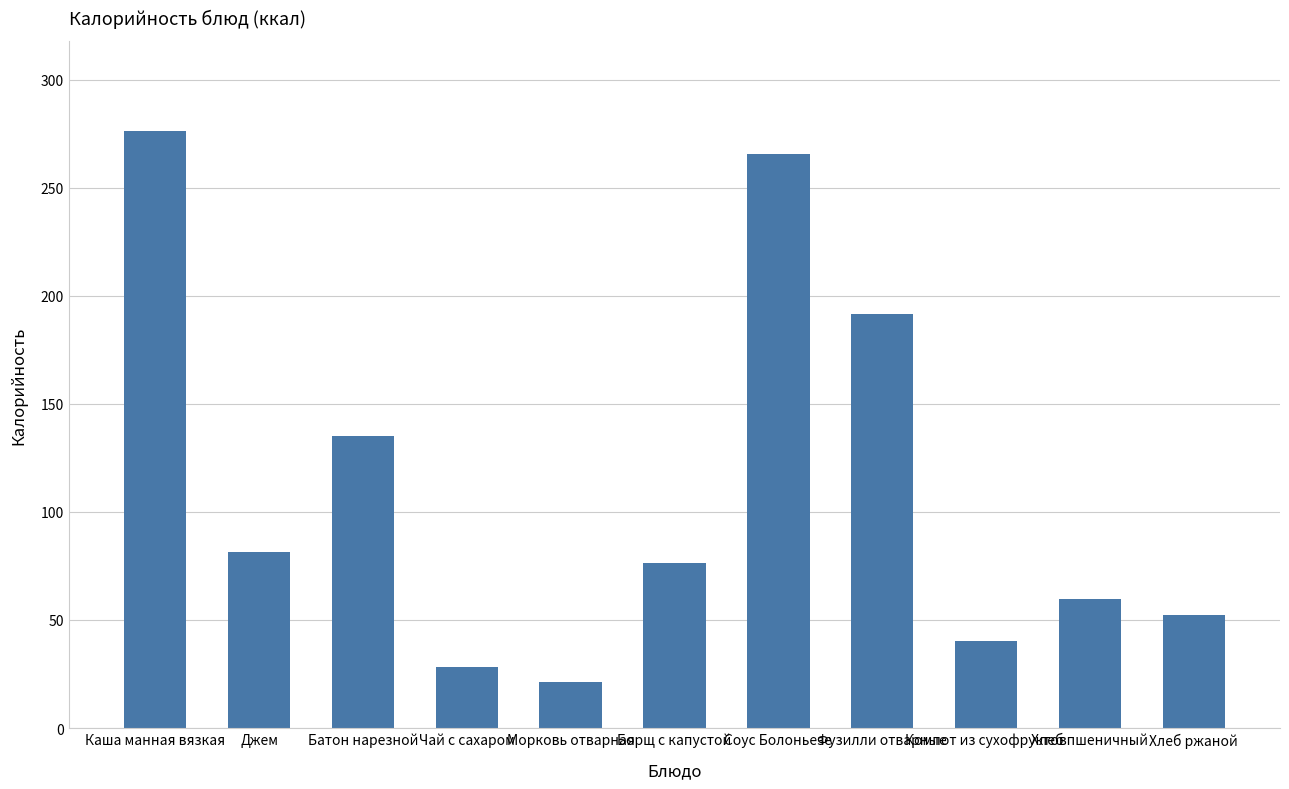

The chart shows a value of 191.4 at Фузилли отварные. True or false?

True